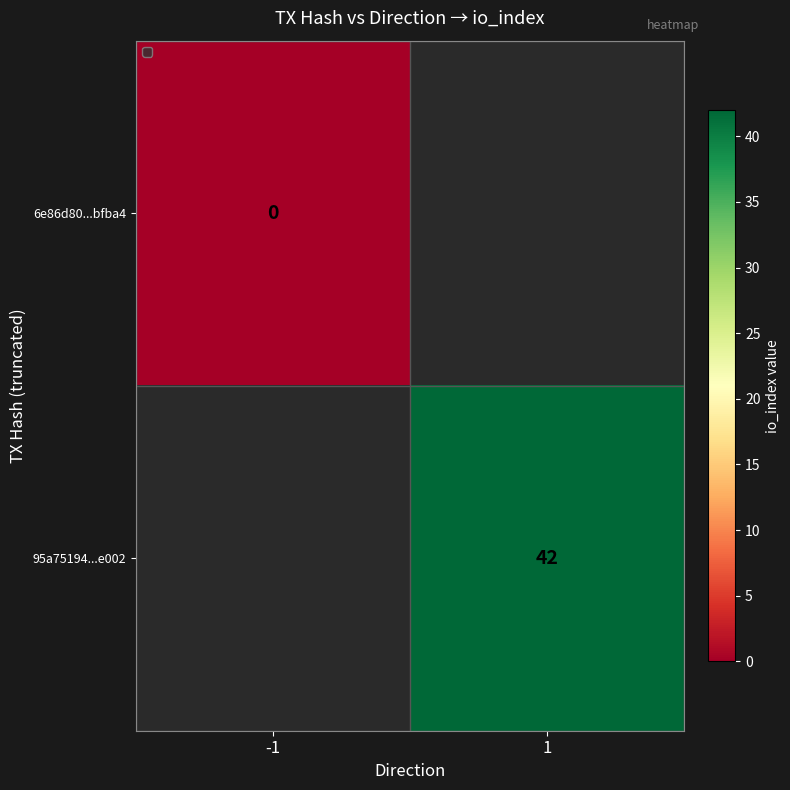

Is it true that 95a75194...e002 equals 65 at 1?

False